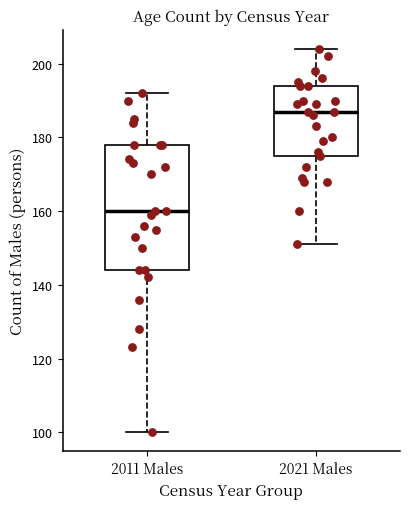

Comparing the boxes themselves (not the whiskers), which one is the tallest?

2011 Males